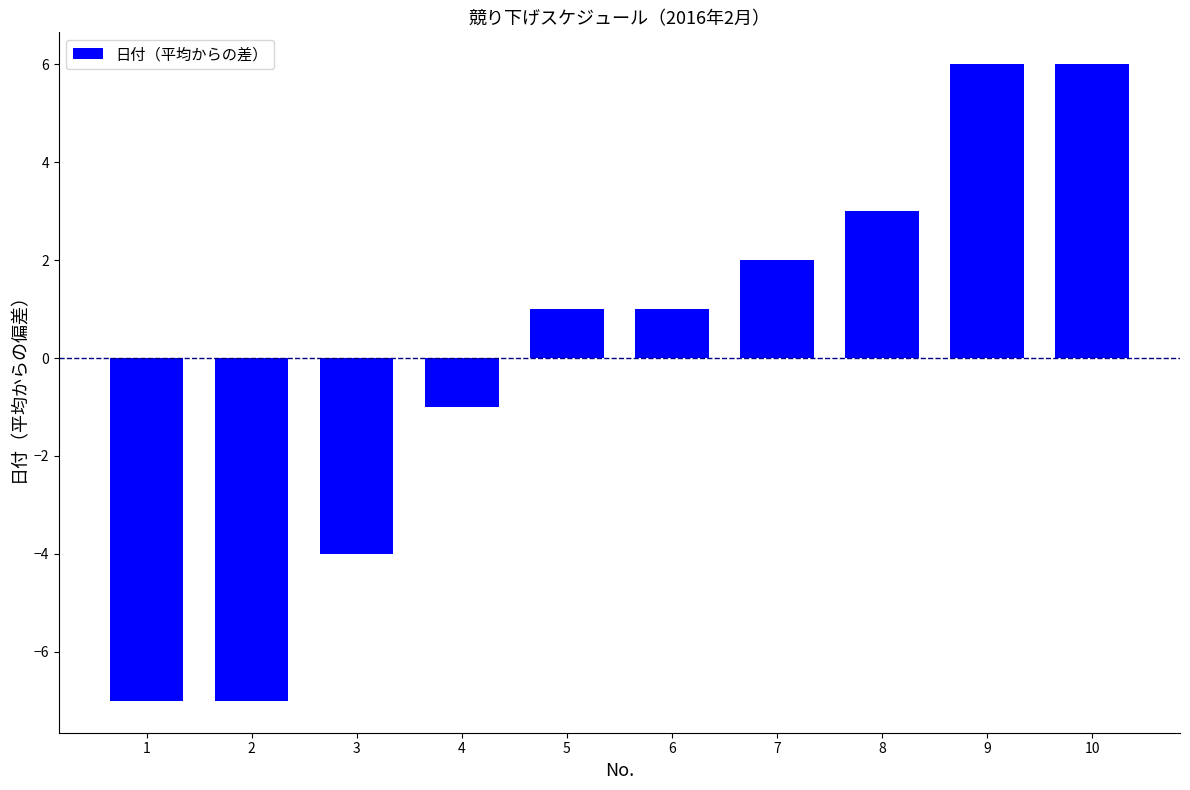

What is the value of the 8th bar from the left?

3